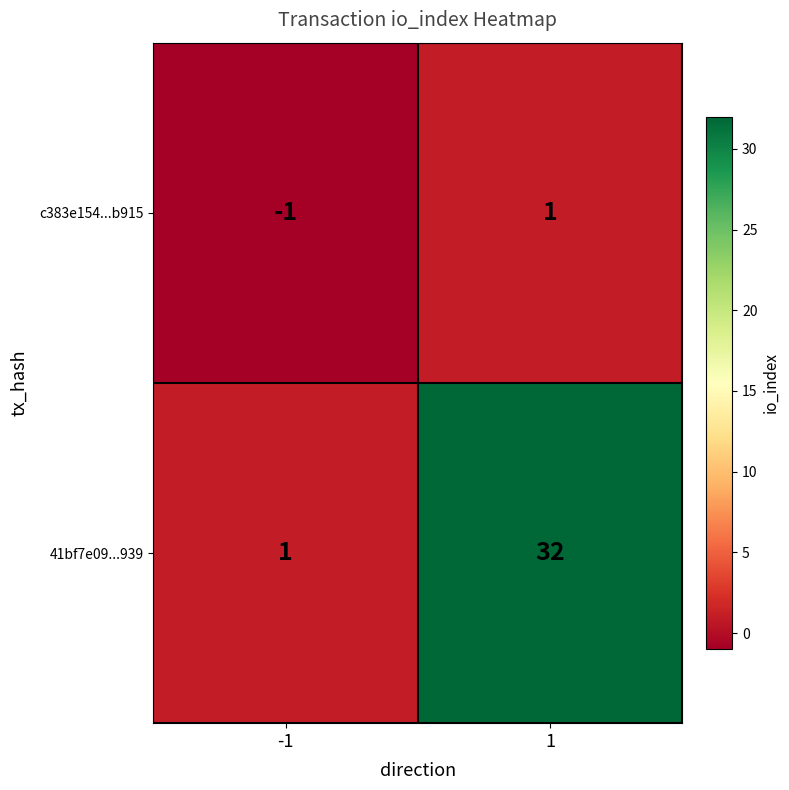

How many distinct data groups are displayed?

2